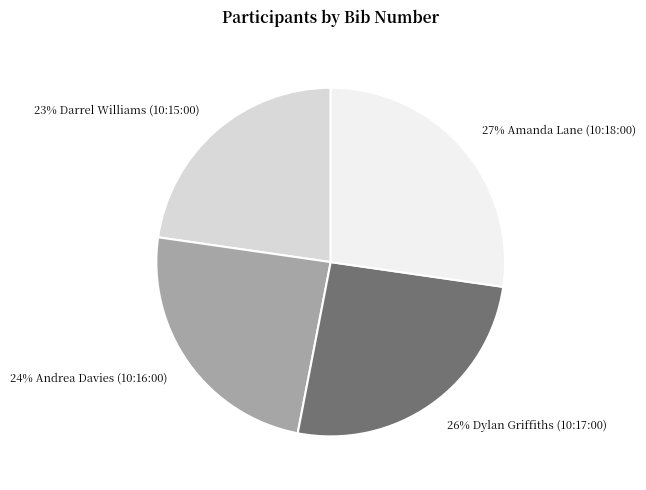

Count the number of slices in the pie.

4